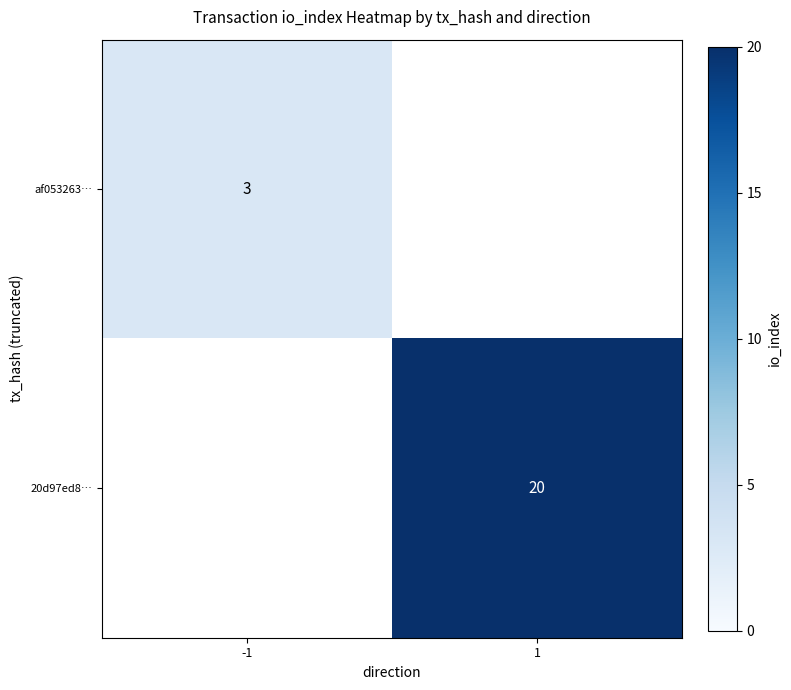

Which has a higher value, -1 or 1?

1